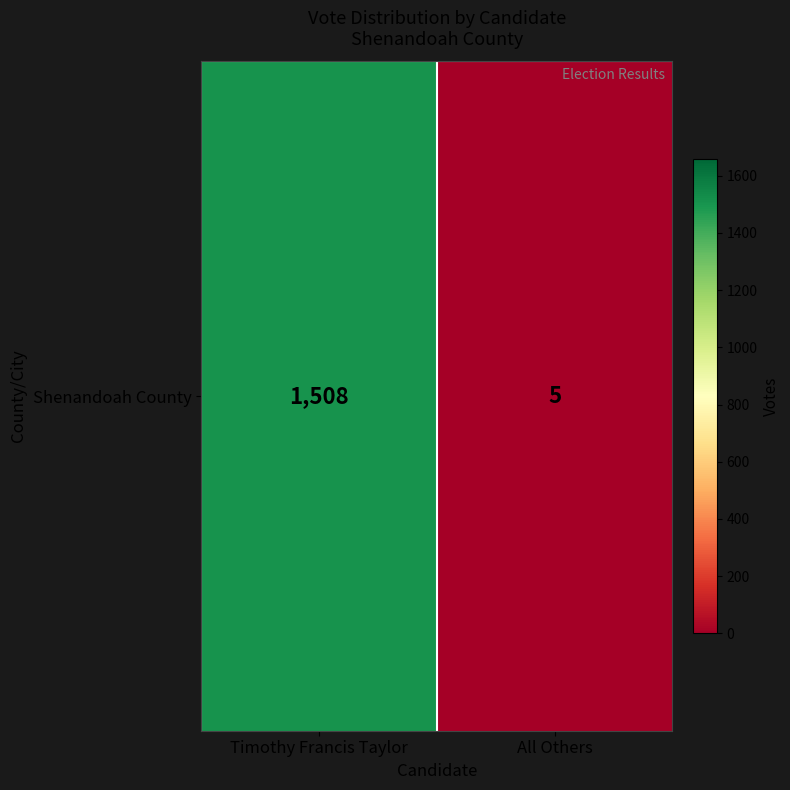

The chart shows a value of 5 at All Others. True or false?

True